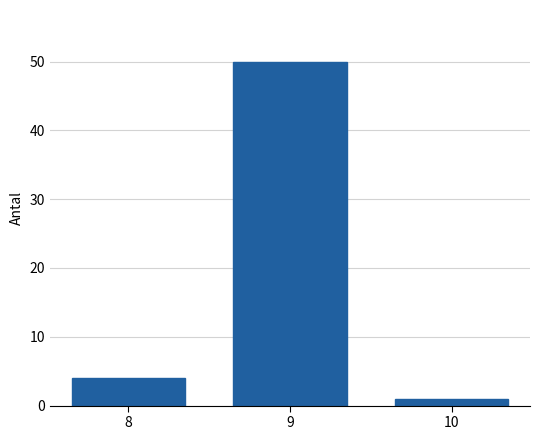

Reading left to right, what are all the values shown in this chart?

4	50	1